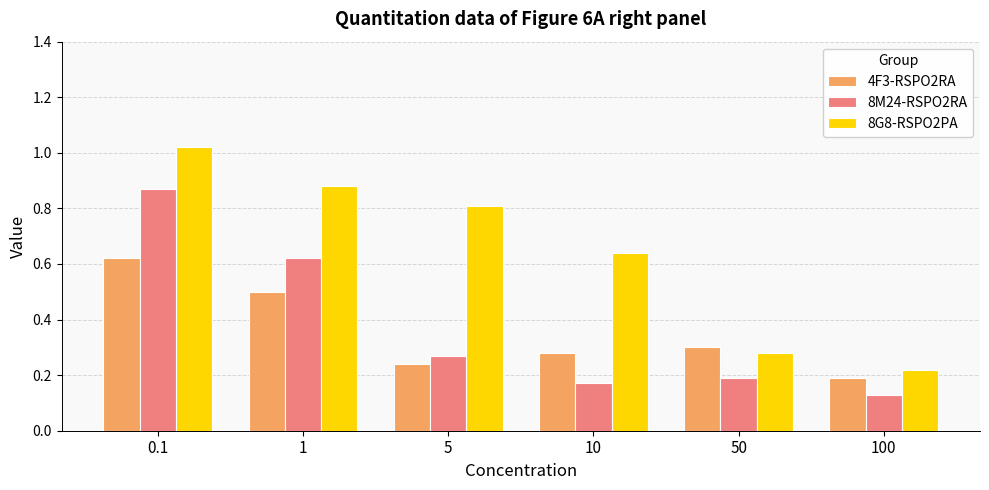

What is the total value across all series at 50?

0.8